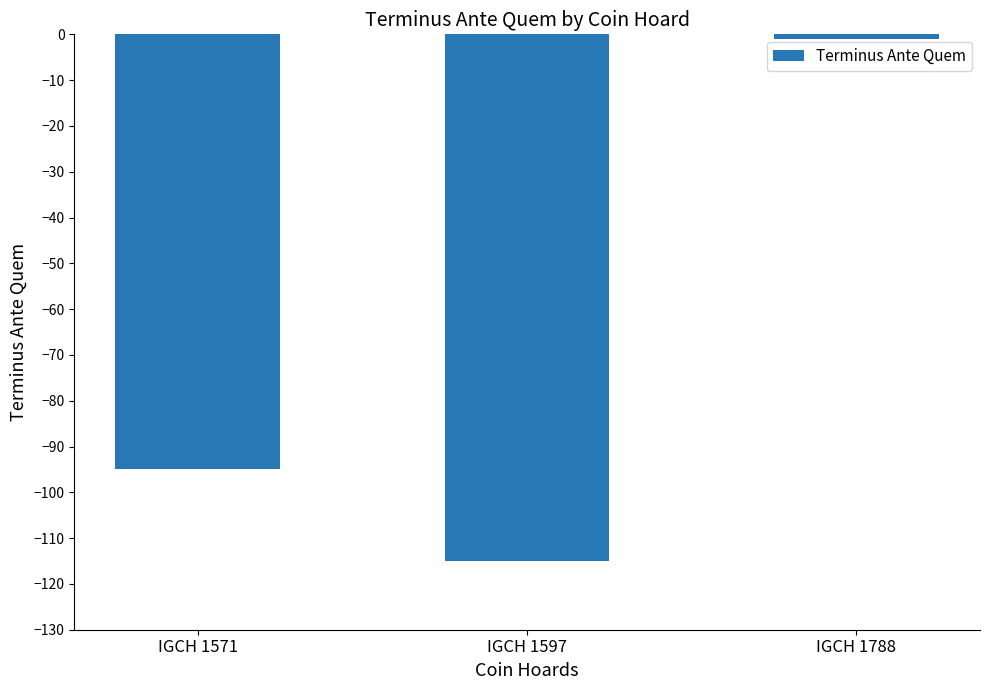

What is the difference between the maximum and second lowest values?

94